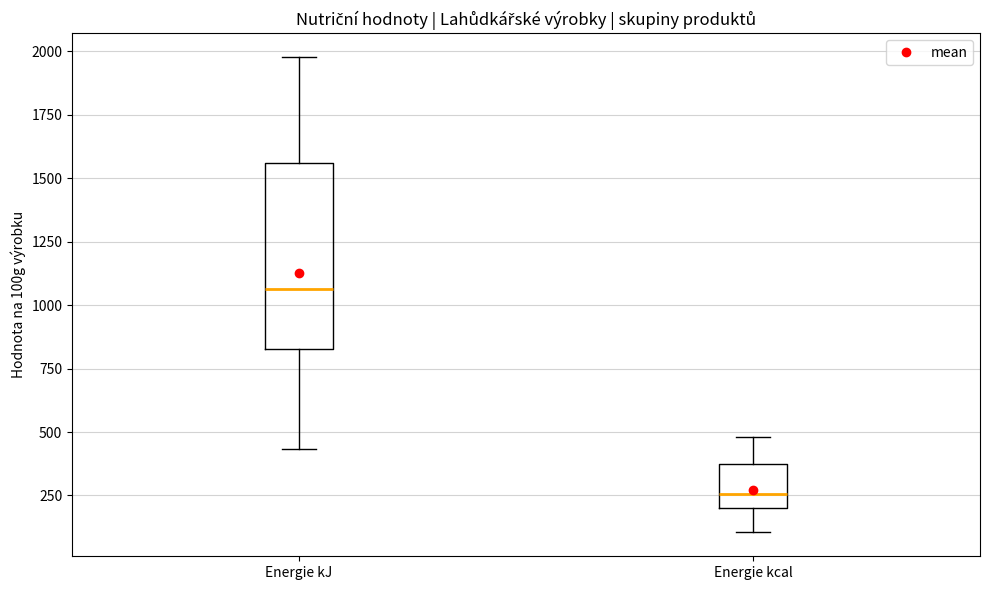

Reading left to right, read every box against the y-axis: the position of its median line, the range the box covers, and the ends of its whiskers. The values are not printed on the chart, so give them approximately, as read against the axis.

Energie kJ: median 1050, box 850 to 1550, whiskers 450 to 2000
Energie kcal: median 250, box 200 to 400, whiskers 100 to 500